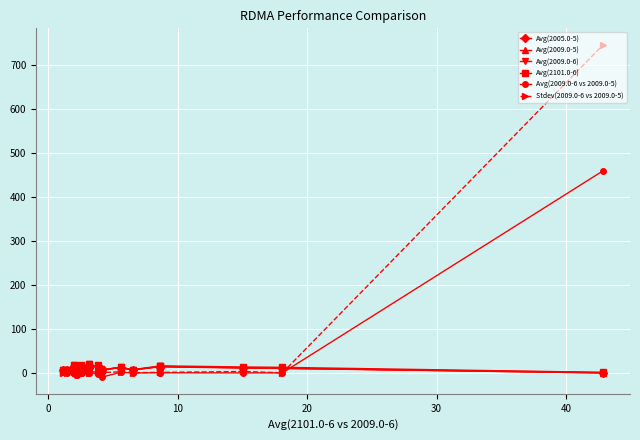

What is the highest value of the Avg(2009.0-6 vs 2009.0-5) series?

459.2